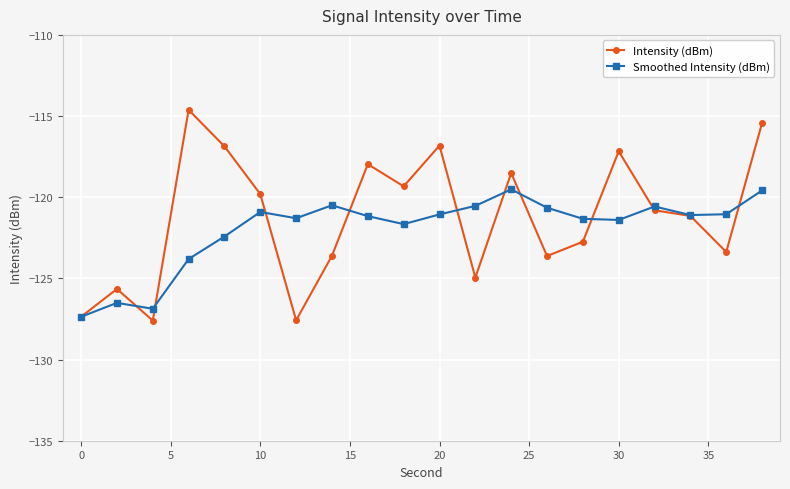

What is the value of the Smoothed Intensity (dBm) point at the 16th from the left?

-121.4